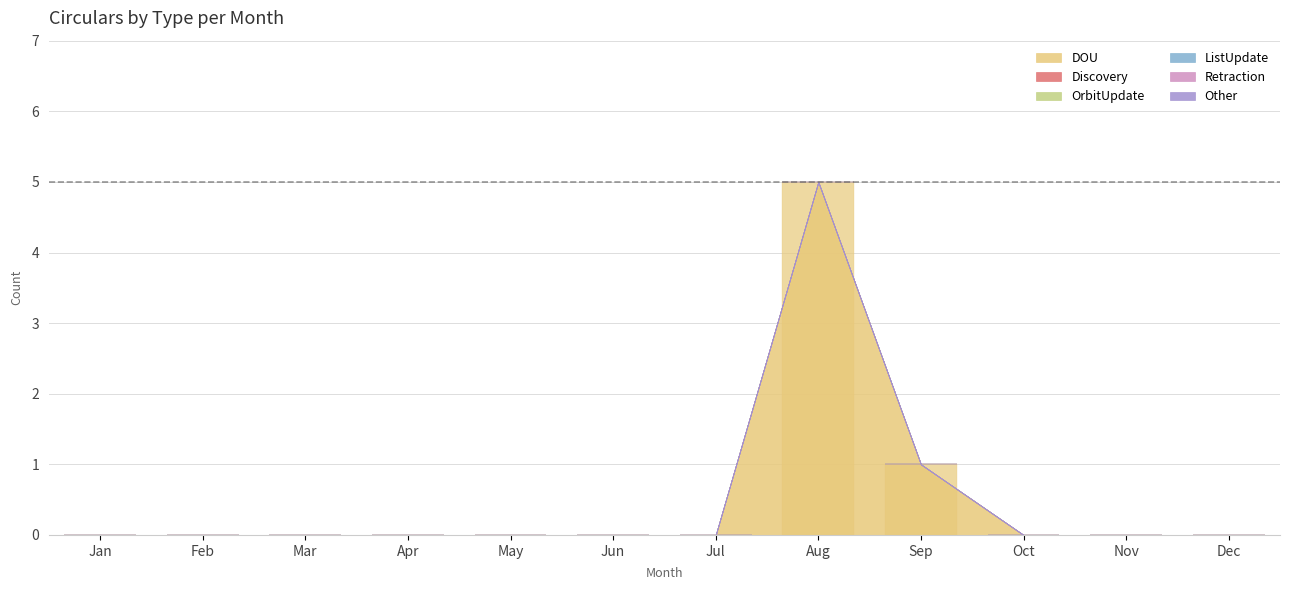

What is the maximum value shown in the chart?

5